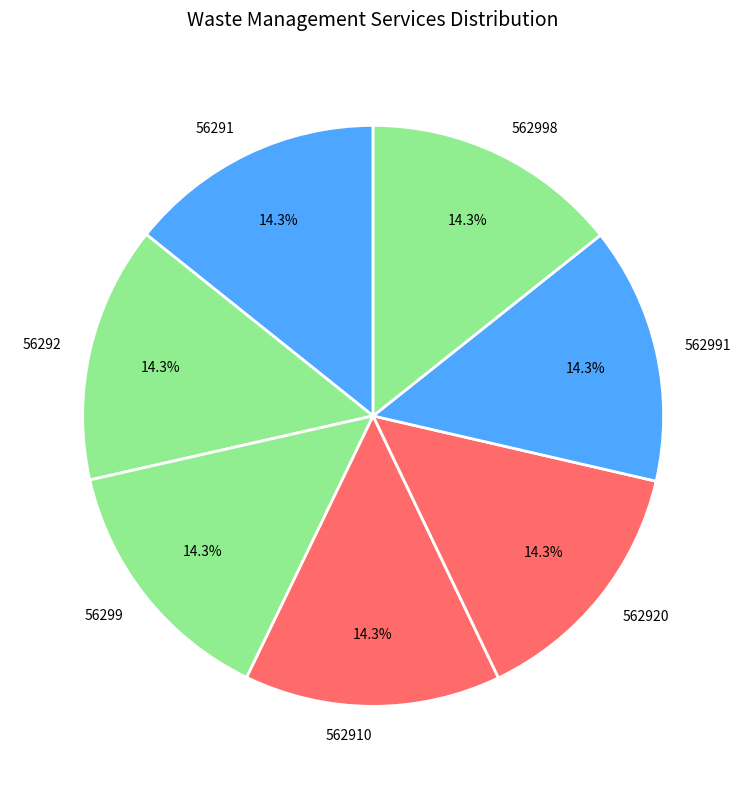

Combined, what portion of the pie is 56292 and 56299?

28.6%